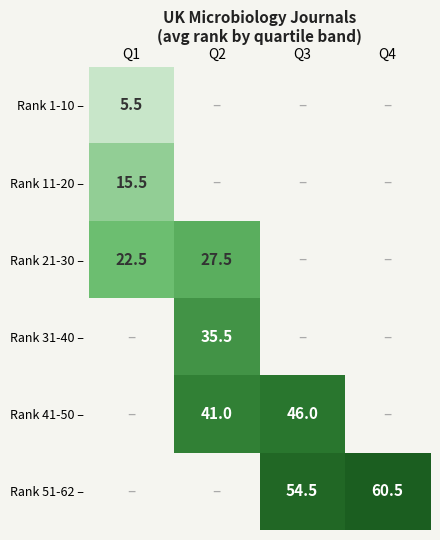

Is it true that Rank 41-50 – equals 68.3 at Q2?

False